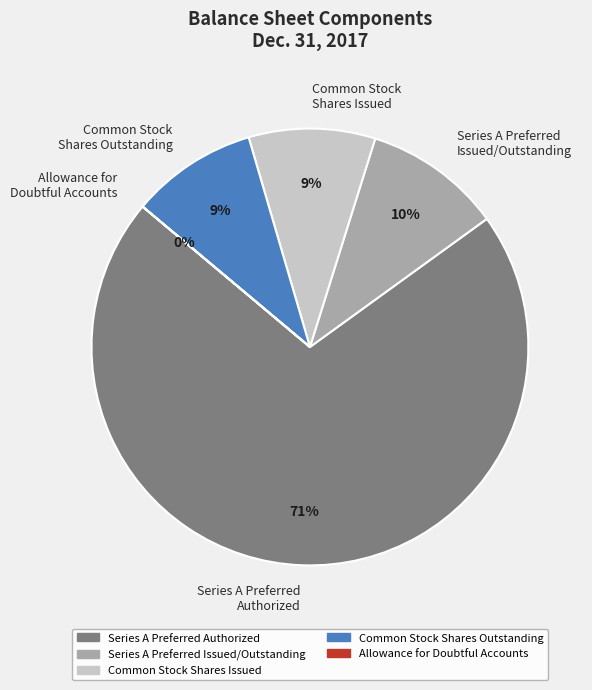

To the nearest percent, what percentage of the pie is Common Stock Shares Issued?

9%